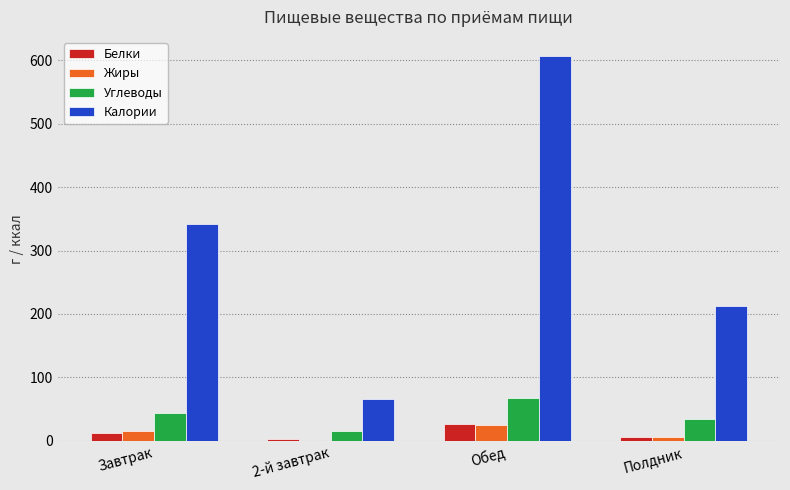

Between Завтрак and Обед, which series saw the biggest shift?

Калории